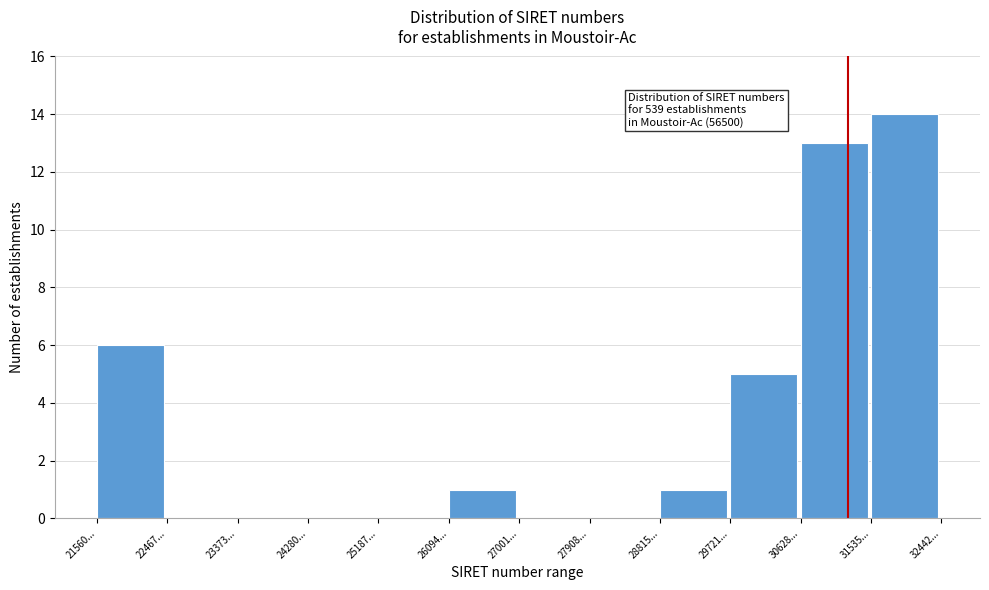

Reading left to right, transcribe all the data shown in this chart.

21560...=6	22467...=0	23373...=0	24280...=0	25187...=0	26094...=1	27001...=0	27908...=0	28815...=1	29721...=5	30628...=13	31535...=14